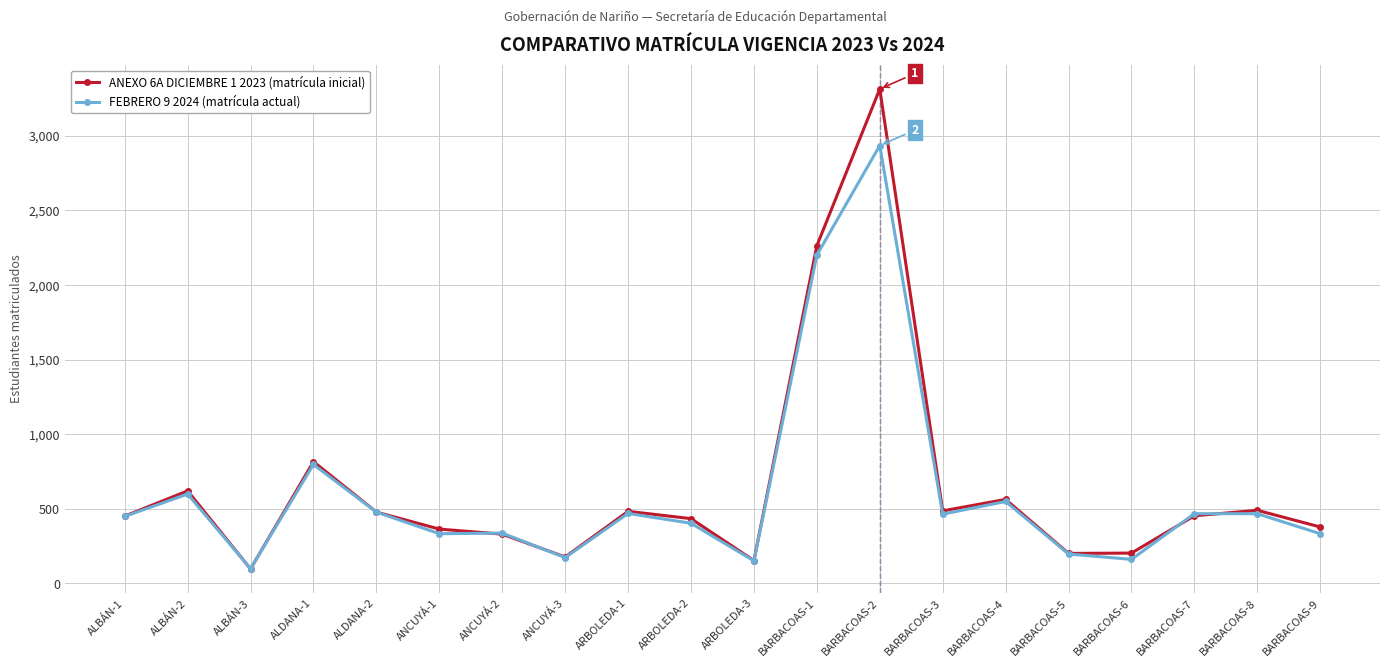

At which label does FEBRERO 9 2024 (matrícula actual) reach its peak?

BARBACOAS-2